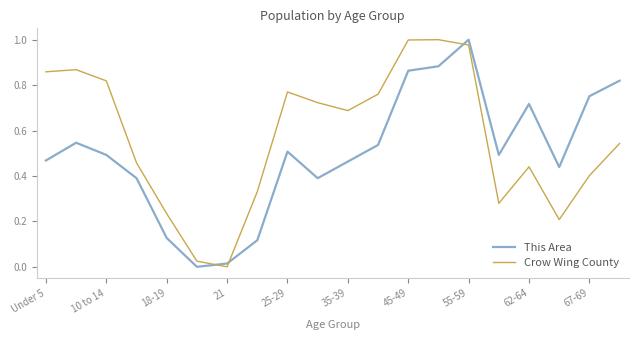

How many intersections are there between Crow Wing County and This Area?

3